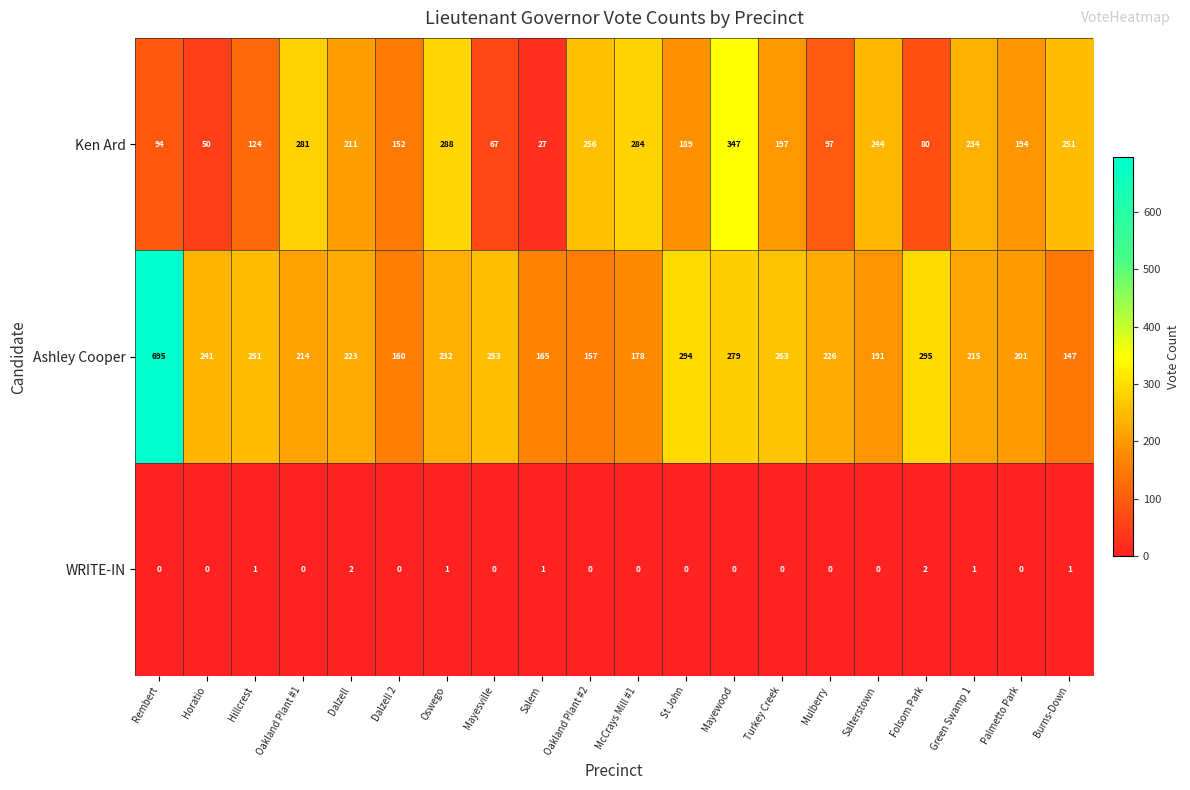

Is it true that Ashley Cooper equals 73 at Hillcrest?

False